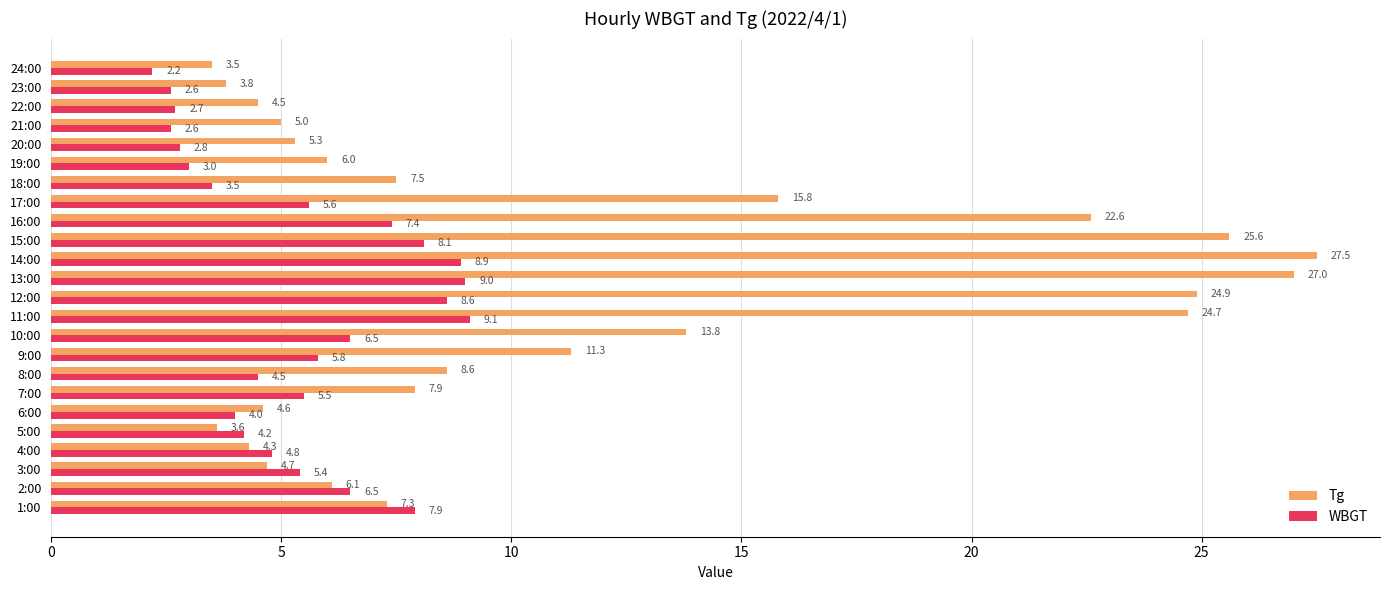

At which category does the chart reach its minimum across all series?

24:00